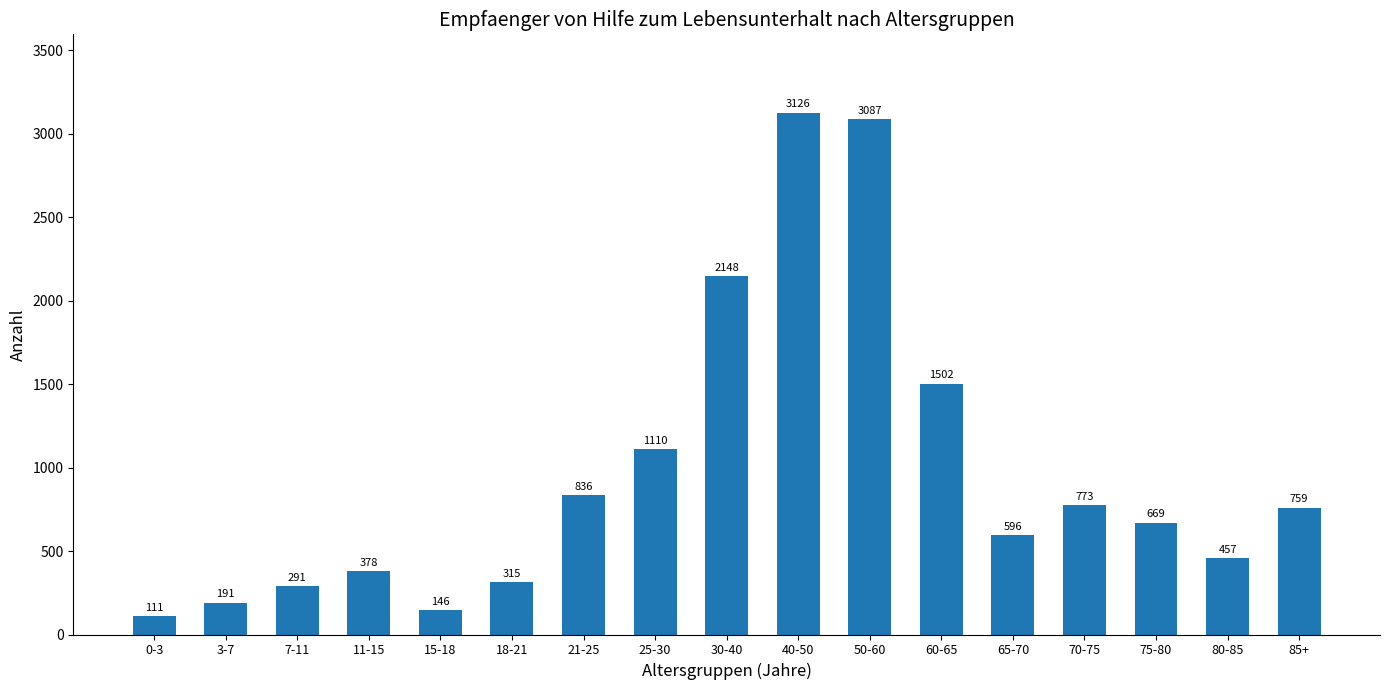

How many bars are there in total?

17